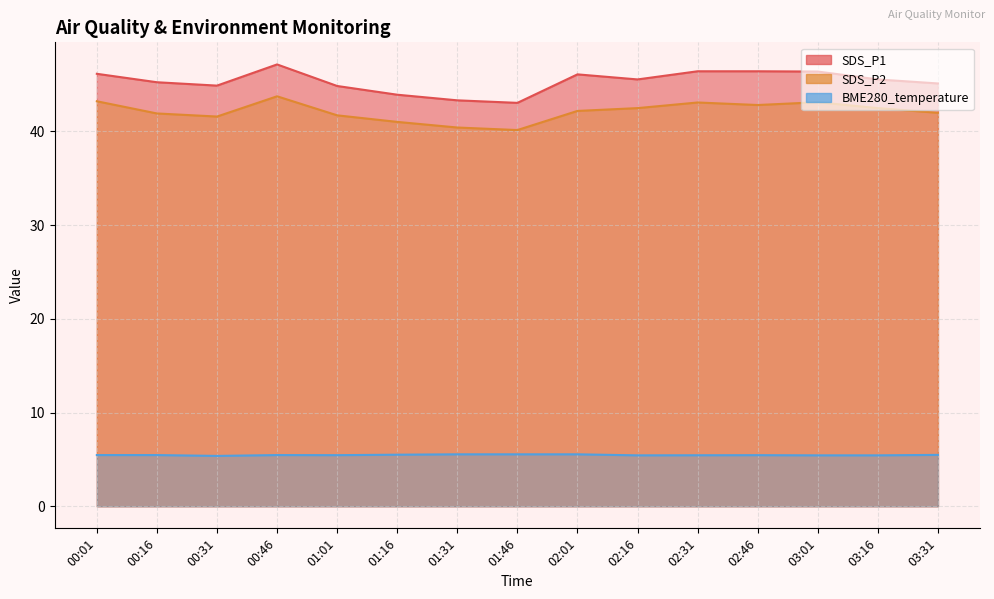

Reading right to left, transcribe all the data shown in this chart.

SDS_P1: 45.1	45.5	46.4	46.4	46.4	45.5	46.1	43.0	43.3	43.9	44.8	47.1	44.9	45.2	46.1
SDS_P2: 42.0	42.5	43.1	42.8	43.1	42.5	42.2	40.1	40.4	41.0	41.7	43.7	41.6	41.9	43.2
BME280_temperature: 5.5	5.4	5.4	5.5	5.4	5.4	5.5	5.5	5.5	5.5	5.5	5.5	5.4	5.5	5.5